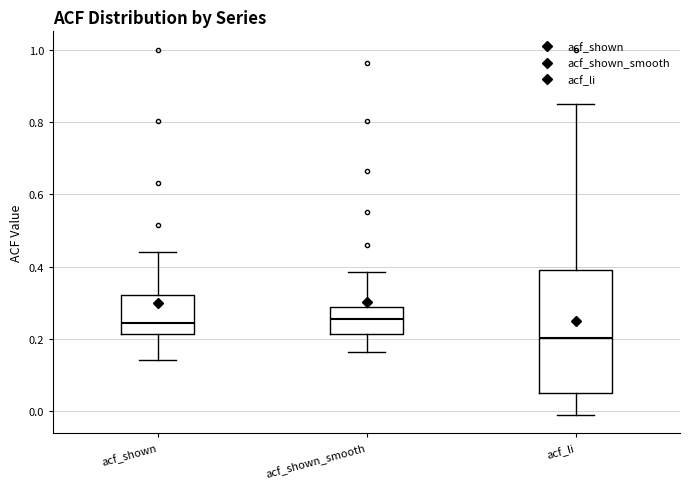

Reading left to right, transcribe this box plot: for each box, give where its median line is, the range the box spans, and where its two whiskers end, as read against the y-axis. The values are not printed on the chart, so give them approximately, as read against the axis.

acf_shown: median 0.24, box 0.22 to 0.32, whiskers 0.14 to 0.44
acf_shown_smooth: median 0.26, box 0.22 to 0.28, whiskers 0.16 to 0.38
acf_li: median 0.20, box 0.06 to 0.40, whiskers 0.00 to 0.86